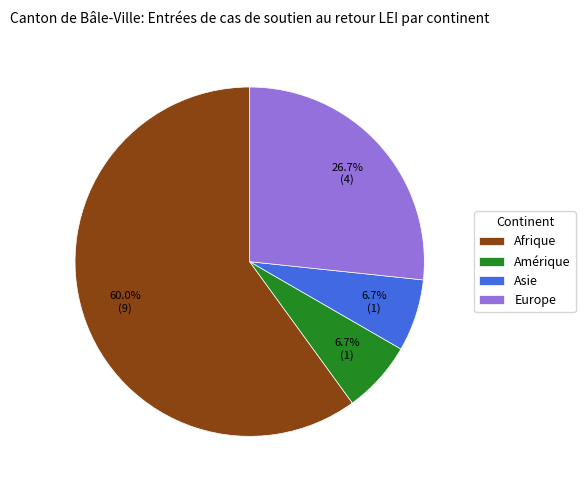

What is the ratio of the value at Asie to the value at Amérique?

1.0